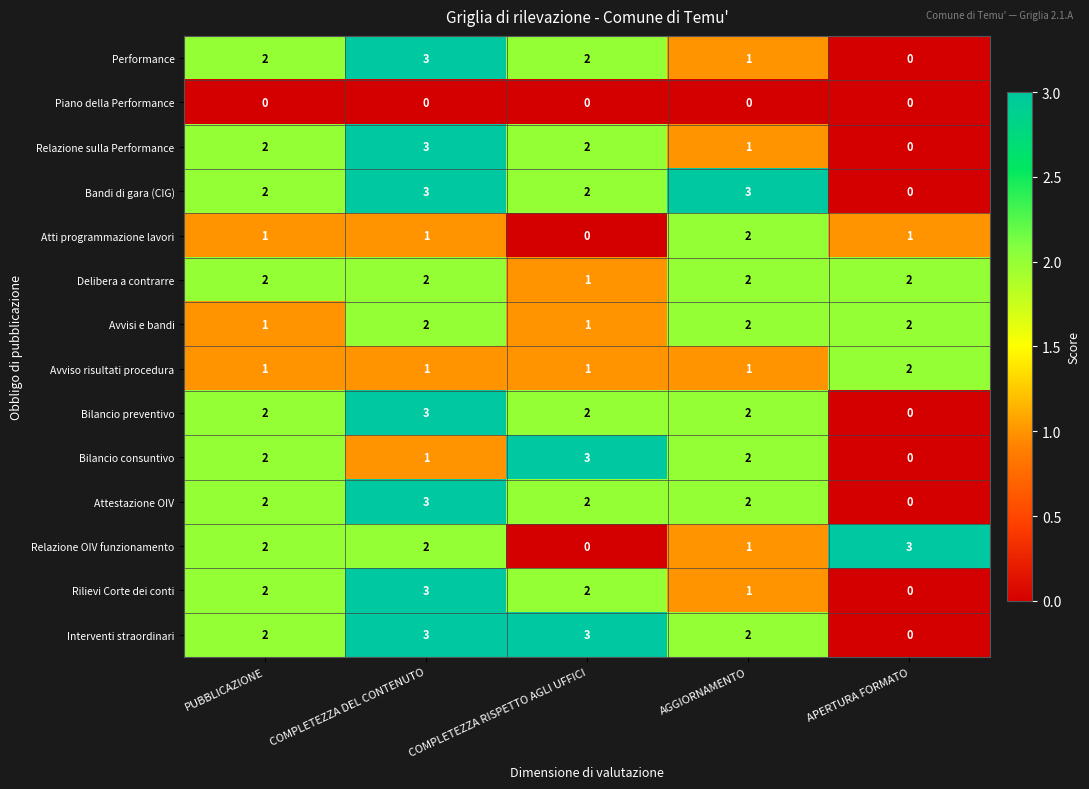

The value of Relazione OIV funzionamento at COMPLETEZZA DEL CONTENUTO is 2. True or false?

True